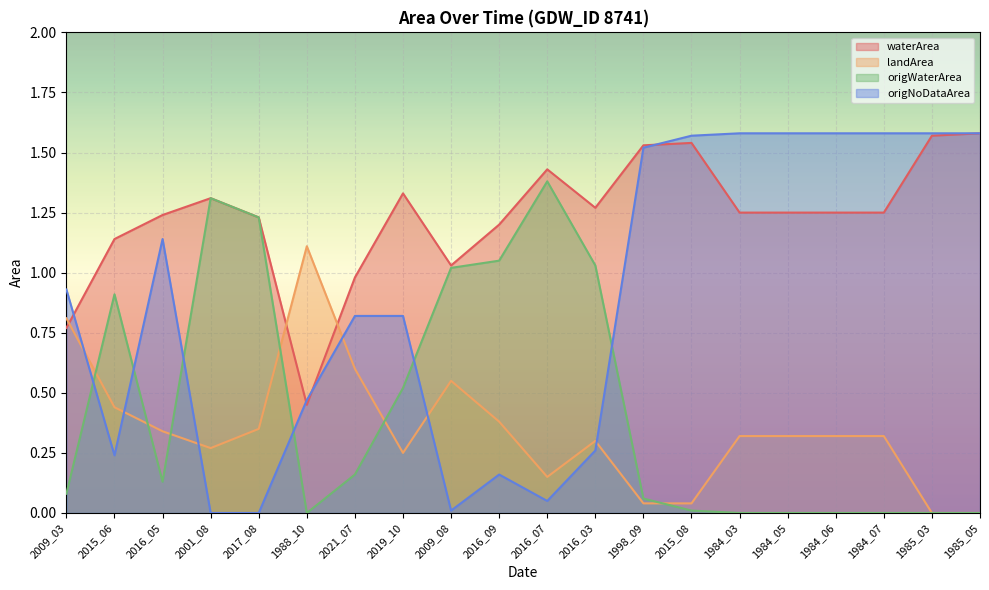

Reading left to right, transcribe all the data shown in this chart.

waterArea: 2009_03=0.8	2015_06=1.1	2016_05=1.2	2001_08=1.3	2017_08=1.2	1988_10=0.5	2021_07=1.0	2019_10=1.3	2009_08=1.0	2016_09=1.2	2016_07=1.4	2016_03=1.3	1998_09=1.5	2015_08=1.5	1984_03=1.2	1984_05=1.2	1984_06=1.2	1984_07=1.2	1985_03=1.6	1985_05=1.6
landArea: 2009_03=0.8	2015_06=0.4	2016_05=0.3	2001_08=0.3	2017_08=0.3	1988_10=1.1	2021_07=0.6	2019_10=0.2	2009_08=0.6	2016_09=0.4	2016_07=0.1	2016_03=0.3	1998_09=0.0	2015_08=0.0	1984_03=0.3	1984_05=0.3	1984_06=0.3	1984_07=0.3	1985_03=0.0	1985_05=0.0
origWaterArea: 2009_03=0.1	2015_06=0.9	2016_05=0.1	2001_08=1.3	2017_08=1.2	1988_10=0.0	2021_07=0.2	2019_10=0.5	2009_08=1.0	2016_09=1.1	2016_07=1.4	2016_03=1.0	1998_09=0.1	2015_08=0.0	1984_03=0.0	1984_05=0.0	1984_06=0.0	1984_07=0.0	1985_03=0.0	1985_05=0.0
origNoDataArea: 2009_03=0.9	2015_06=0.2	2016_05=1.1	2001_08=0.0	2017_08=0.0	1988_10=0.5	2021_07=0.8	2019_10=0.8	2009_08=0.0	2016_09=0.2	2016_07=0.1	2016_03=0.3	1998_09=1.5	2015_08=1.6	1984_03=1.6	1984_05=1.6	1984_06=1.6	1984_07=1.6	1985_03=1.6	1985_05=1.6